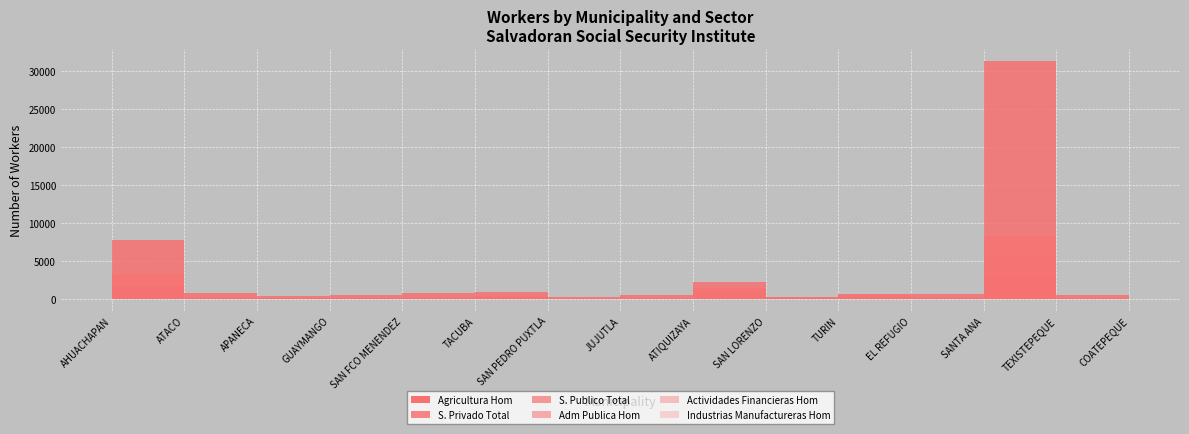

Reading left to right, transcribe all the data shown in this chart.

Agricultura Hom: 172	45	27	21	14	37	6	28	141	32	34	53	754	5	77
S. Privado Total: 7822	757	412	539	768	922	248	496	2313	262	717	736	31334	535	3348
S. Publico Total: 3334	289	204	219	337	425	132	151	1452	311	506	322	8381	190	520
Adm Publica Hom: 1762	185	121	130	147	315	84	88	807	216	318	205	3062	61	304
Actividades Financieras Hom: 60	6	10	4	0	9	2	5	35	8	5	15	231	2	38
Industrias Manufactureras Hom: 1256	113	43	83	75	65	29	59	297	40	93	118	5465	68	861